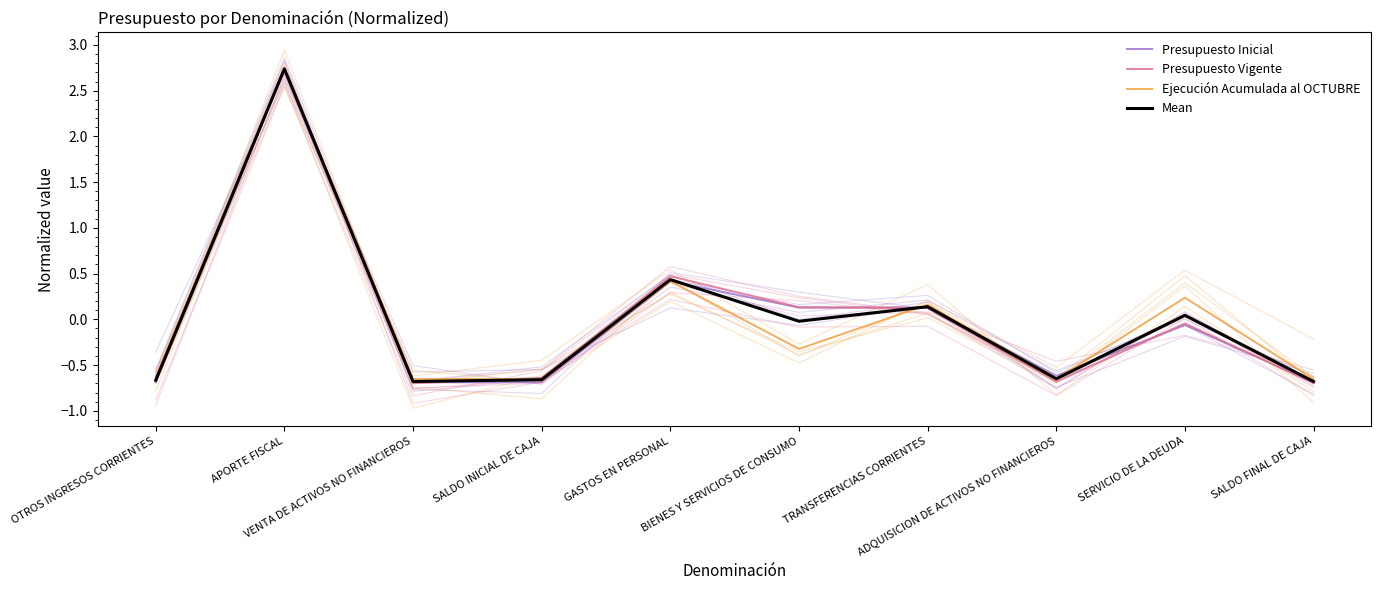

The Presupuesto Vigente series shows 2.7 at APORTE FISCAL. True or false?

True